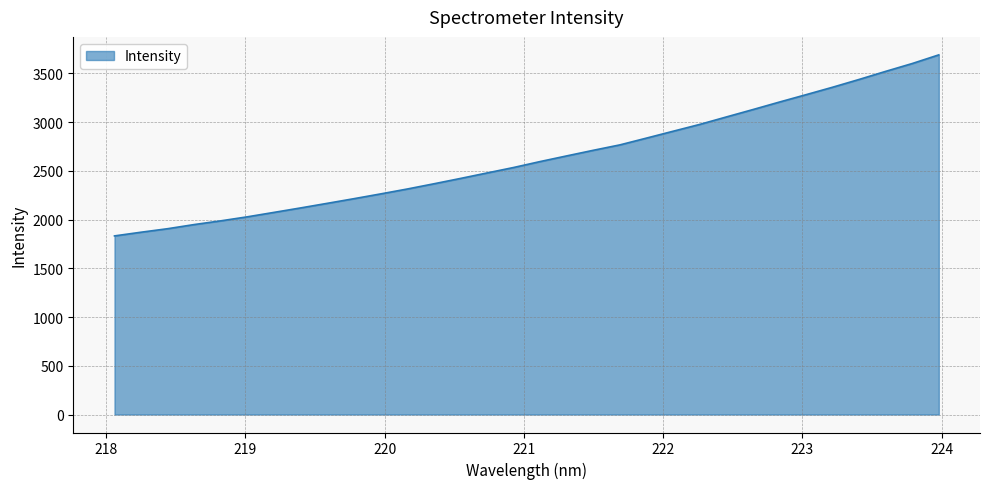

What is the minimum value shown in the chart?

1832.8